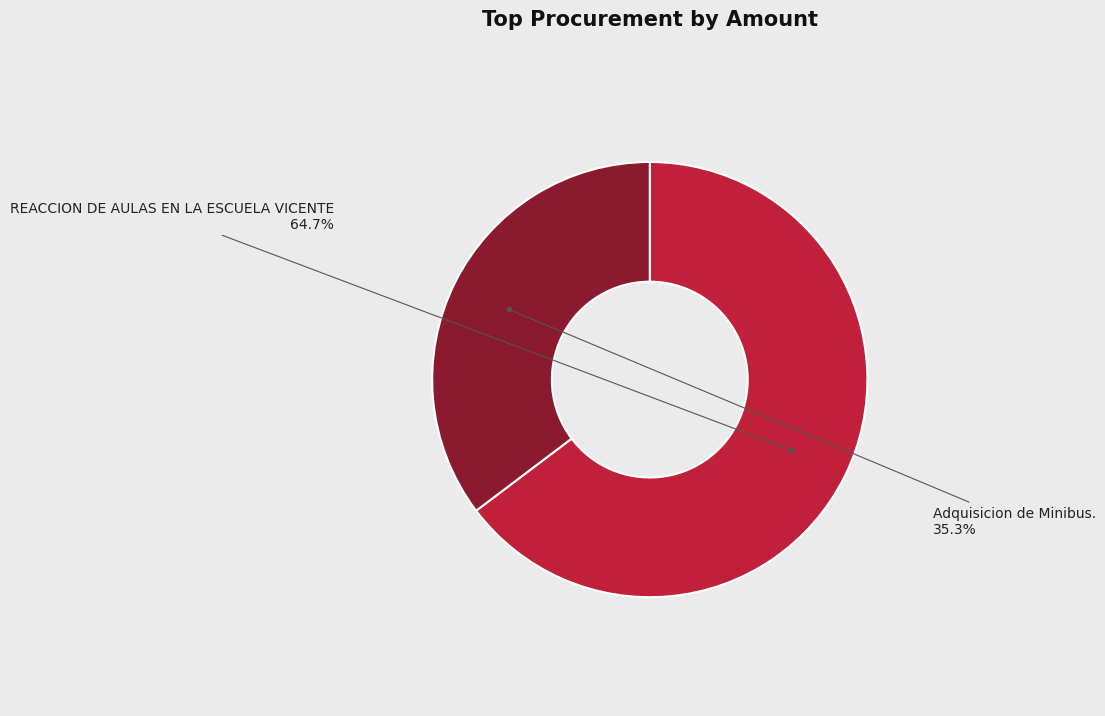

Is there any slice that represents more than half of the pie?

Yes